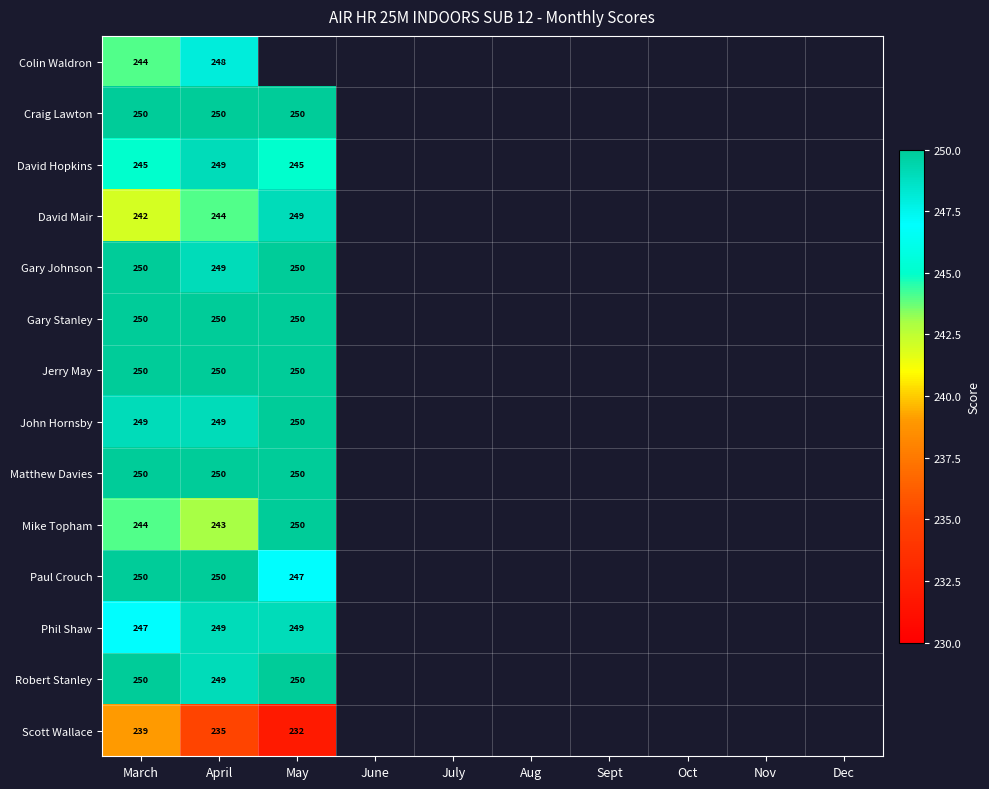

How many data points does each series have?

10